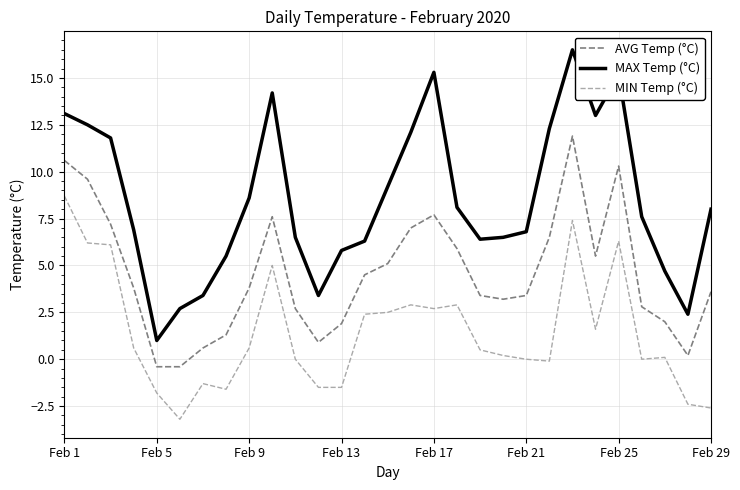

How many negative values does the AVG Temp (°C) series have?

2